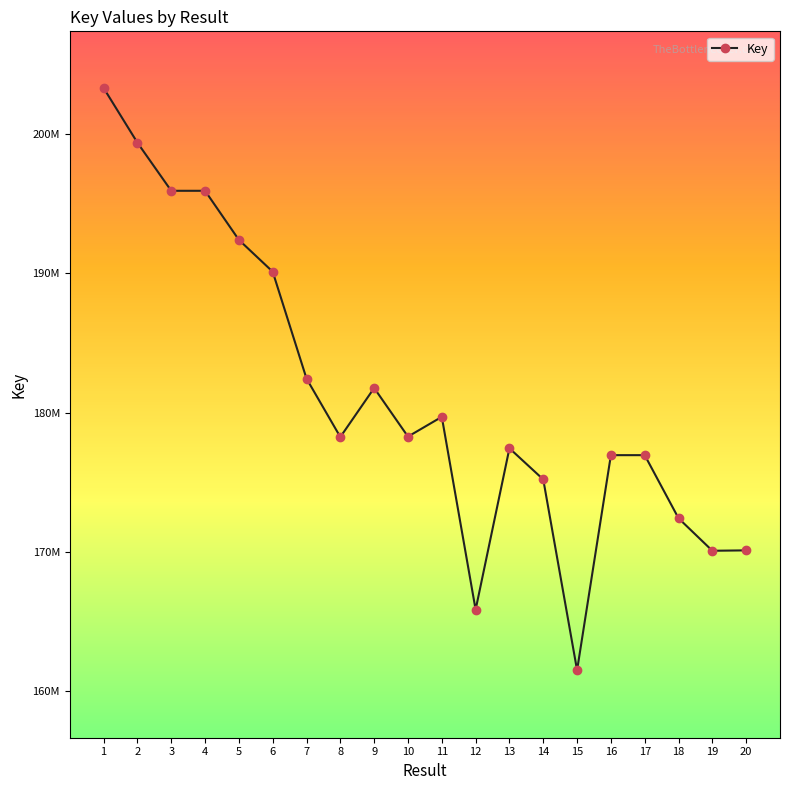

What is the value of the 18th point from the left?

172408811